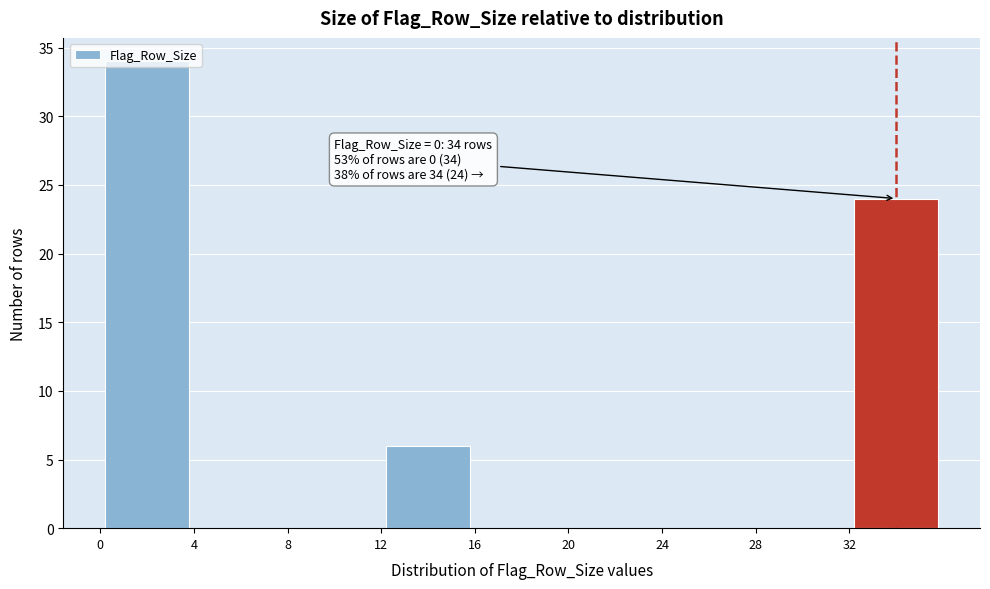

Over which range of the x-axis is the bar tallest?

0 to 4